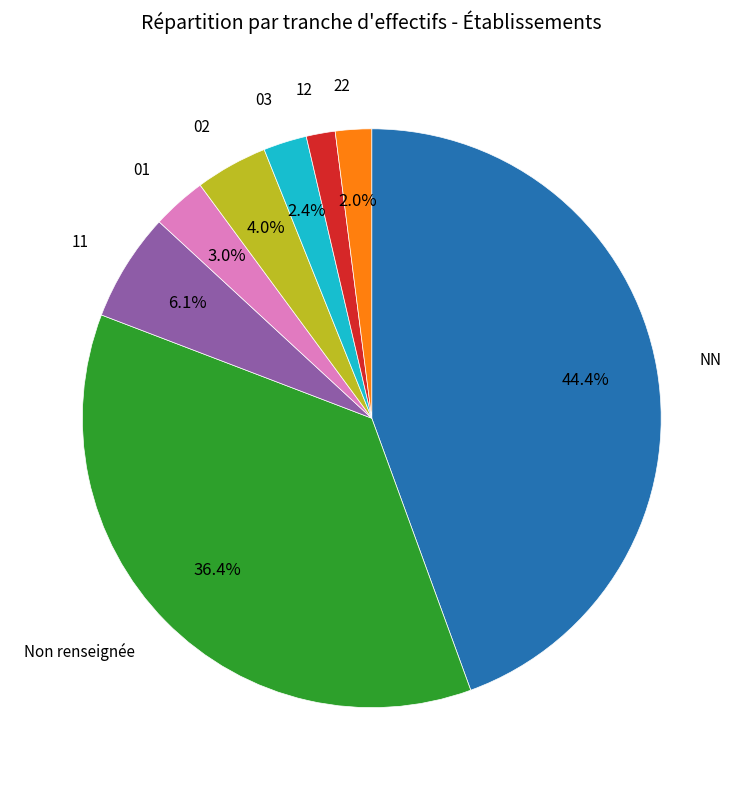

How many slices are in this pie chart?

8